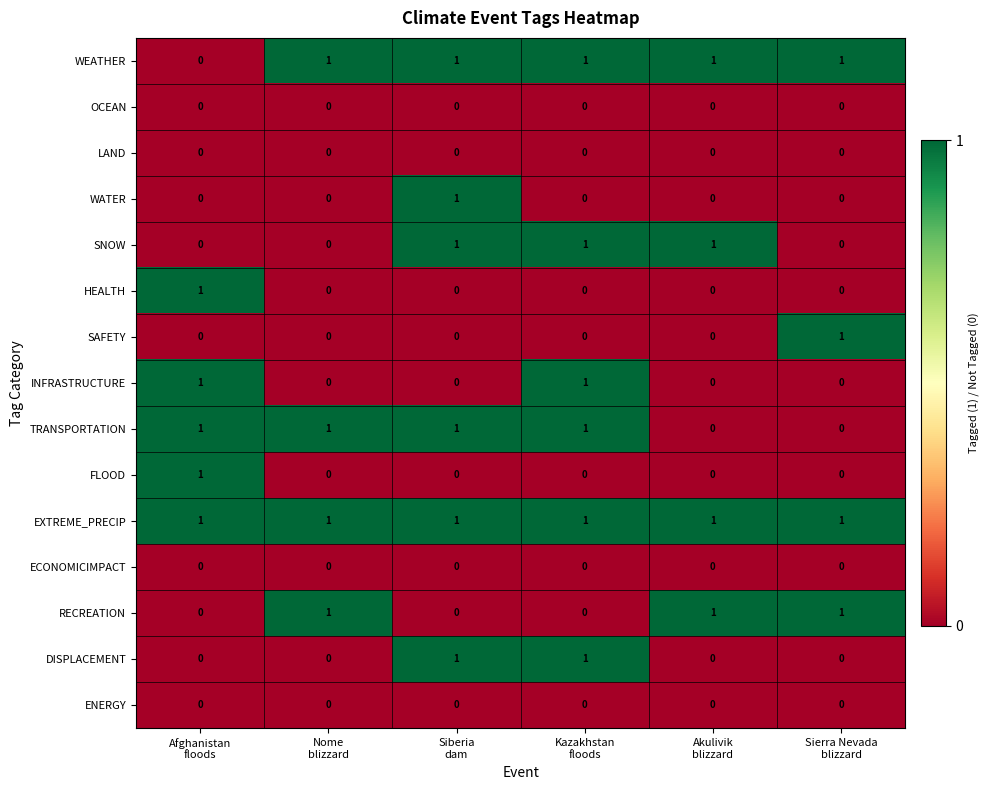

Which series has the largest total across all categories?

EXTREME_PRECIP